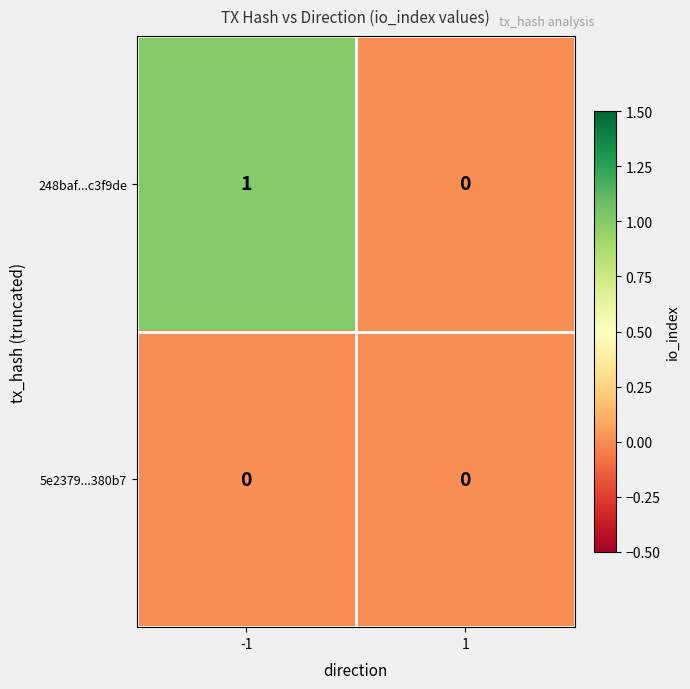

What is the total value across all series at -1?

1